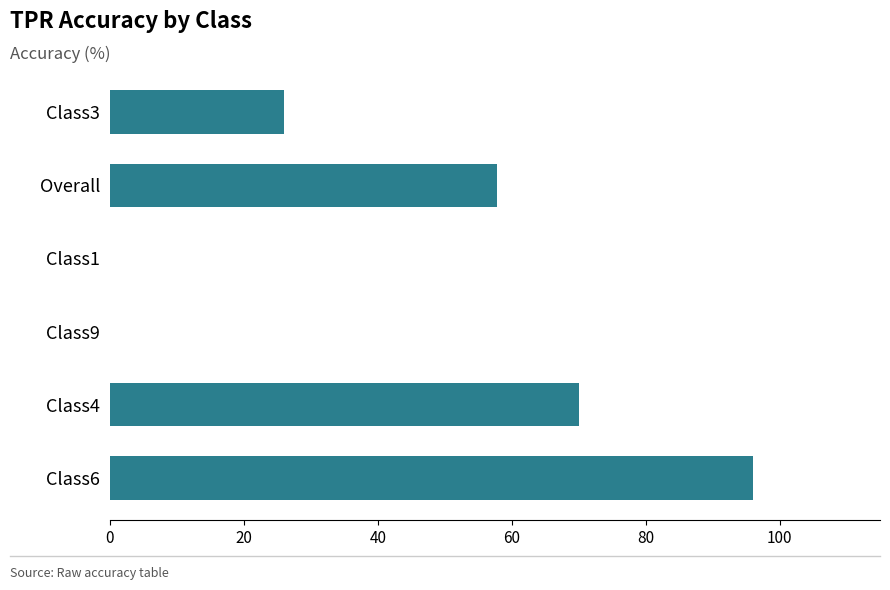

What is the ratio of the value at Class4 to the value at Overall?

1.2